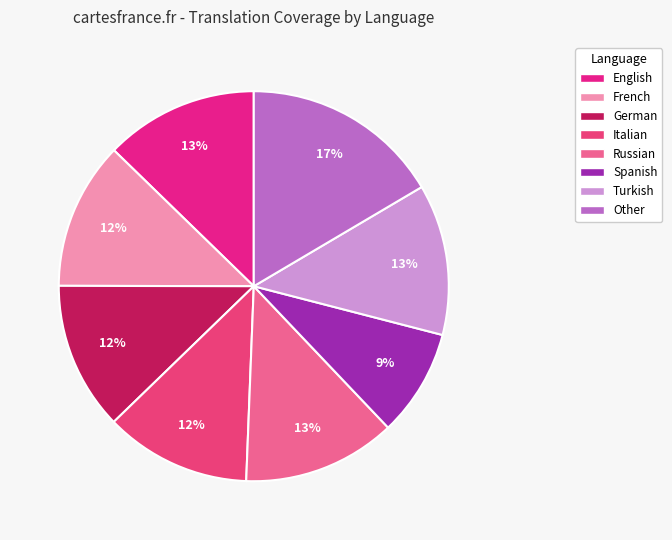

How many segments does this pie chart have?

8